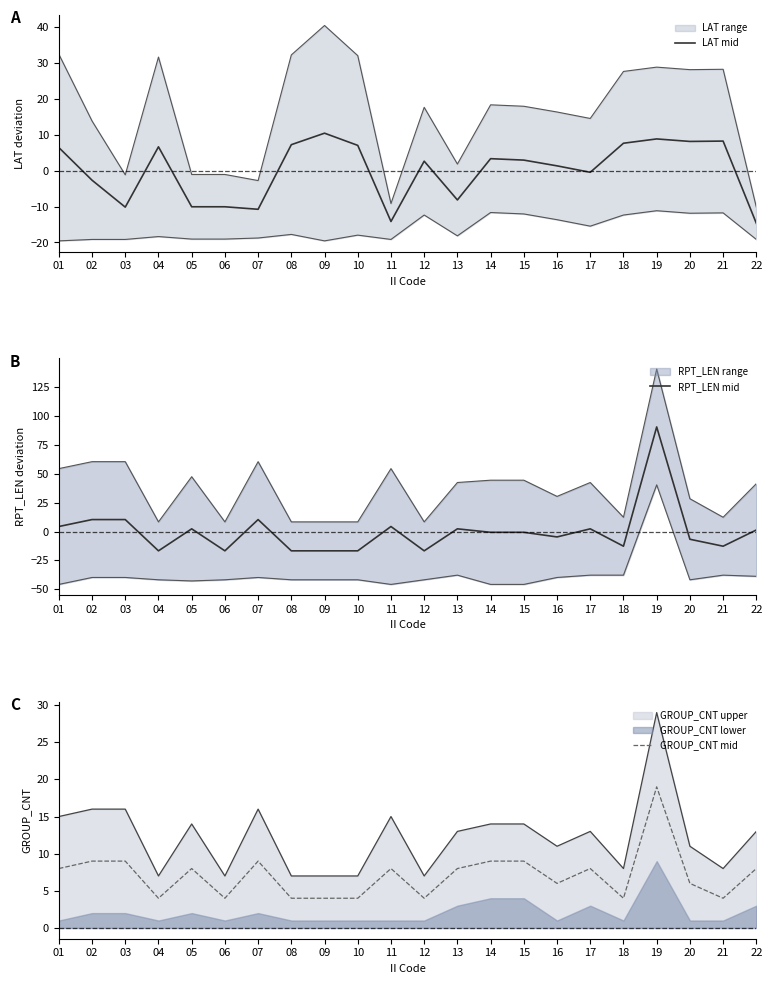

How many values in LAT mid are above zero?

13